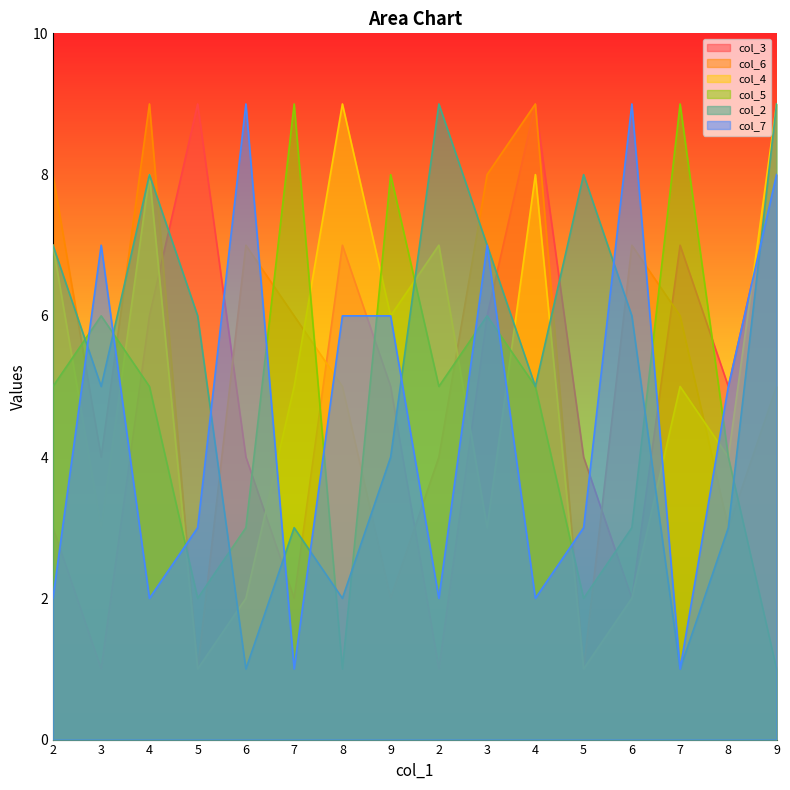

At which label does col_6 reach its minimum?

5